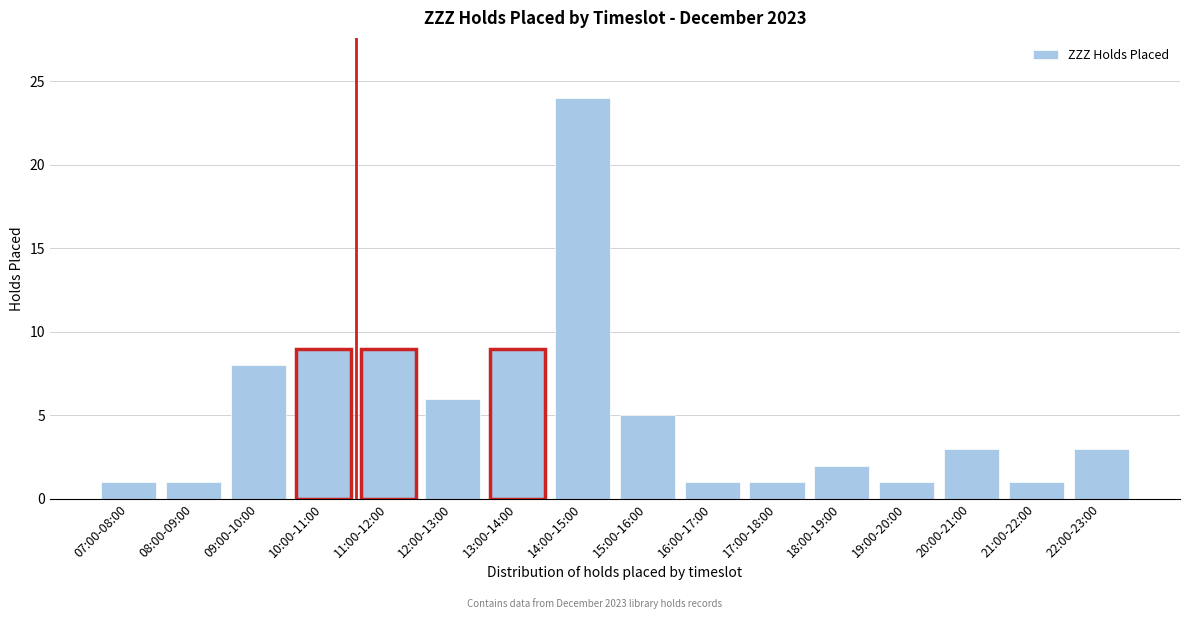

Reading right to left, transcribe all the data shown in this chart.

22:00-23:00=3	21:00-22:00=1	20:00-21:00=3	19:00-20:00=1	18:00-19:00=2	17:00-18:00=1	16:00-17:00=1	15:00-16:00=5	14:00-15:00=24	13:00-14:00=9	12:00-13:00=6	11:00-12:00=9	10:00-11:00=9	09:00-10:00=8	08:00-09:00=1	07:00-08:00=1